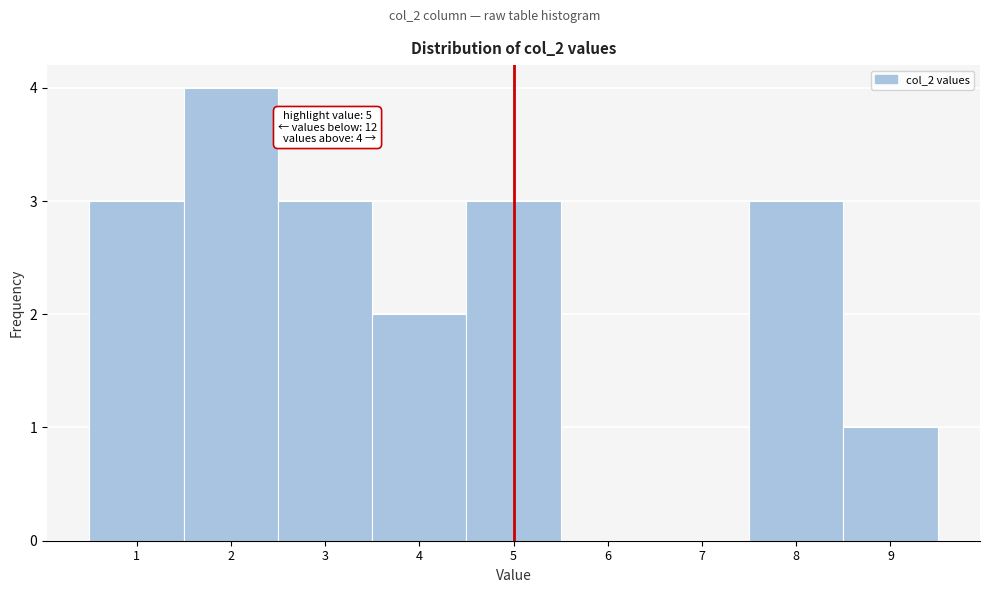

Over which range of the x-axis is the bar tallest?

1.5 to 2.5